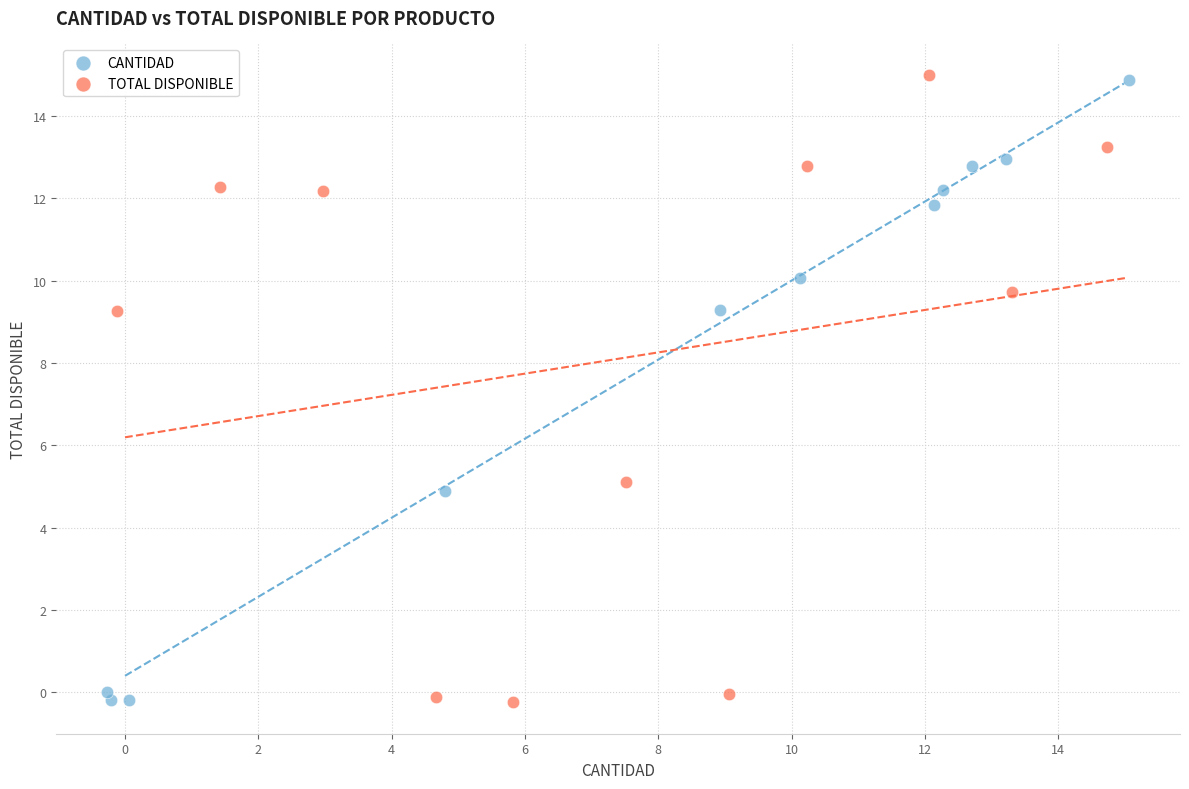

What are all the series names shown in the legend?

CANTIDAD, TOTAL DISPONIBLE